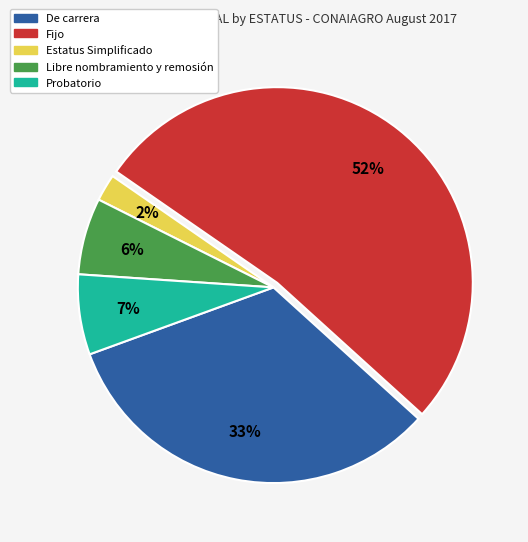

Is there a majority slice in this chart?

Yes